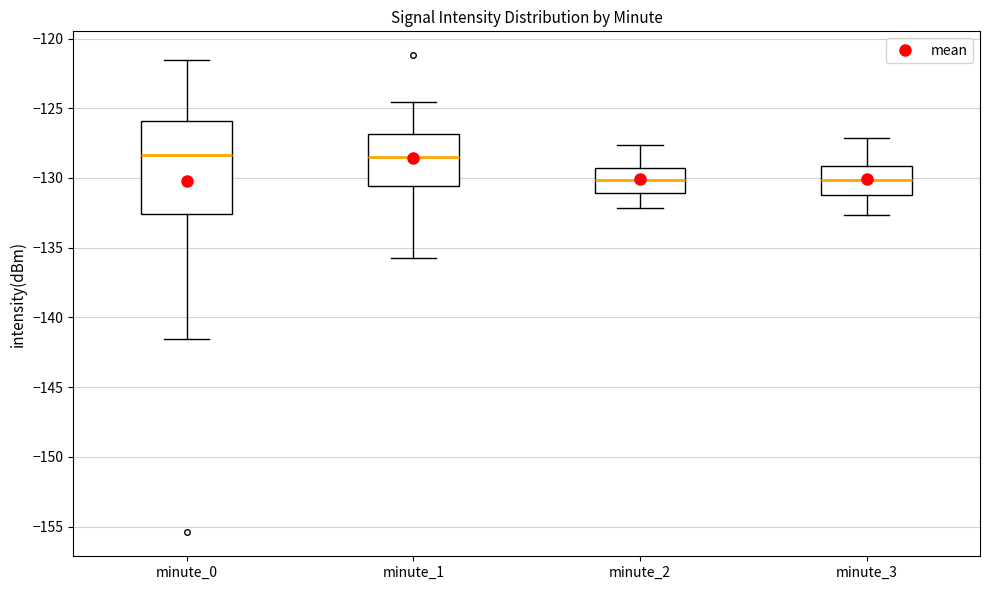

Reading left to right, read every box against the y-axis: the position of its median line, the range the box covers, and the ends of its whiskers. The values are not printed on the chart, so give them approximately, as read against the axis.

minute_0: median -128.5, box -132.5 to -126.0, whiskers -141.5 to -121.5
minute_1: median -128.5, box -130.5 to -127.0, whiskers -135.5 to -124.5
minute_2: median -130.0, box -131.0 to -129.5, whiskers -132.0 to -127.5
minute_3: median -130.0, box -131.0 to -129.0, whiskers -132.5 to -127.0